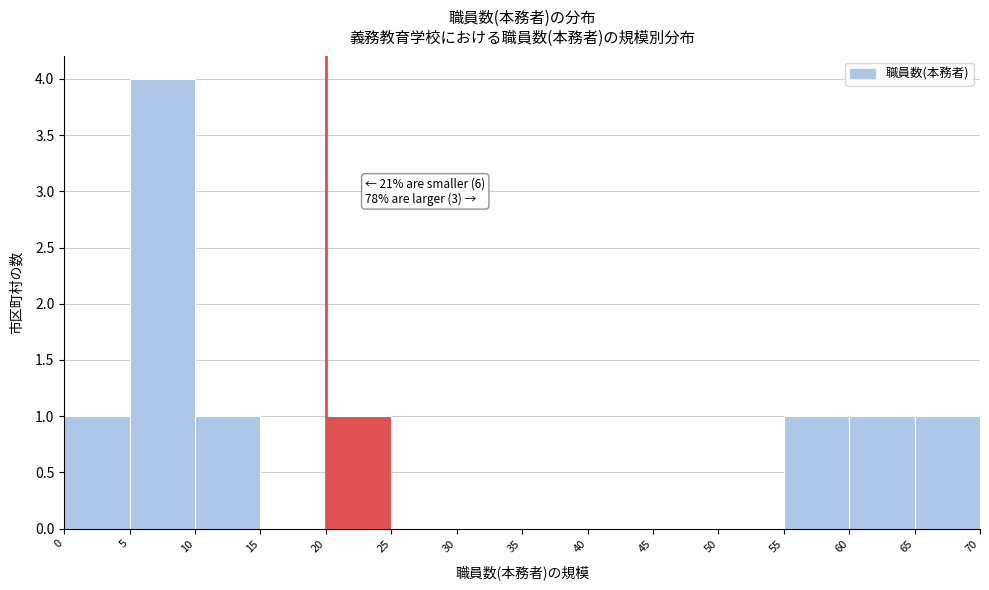

Over which range of the x-axis is the bar tallest?

5 to 10